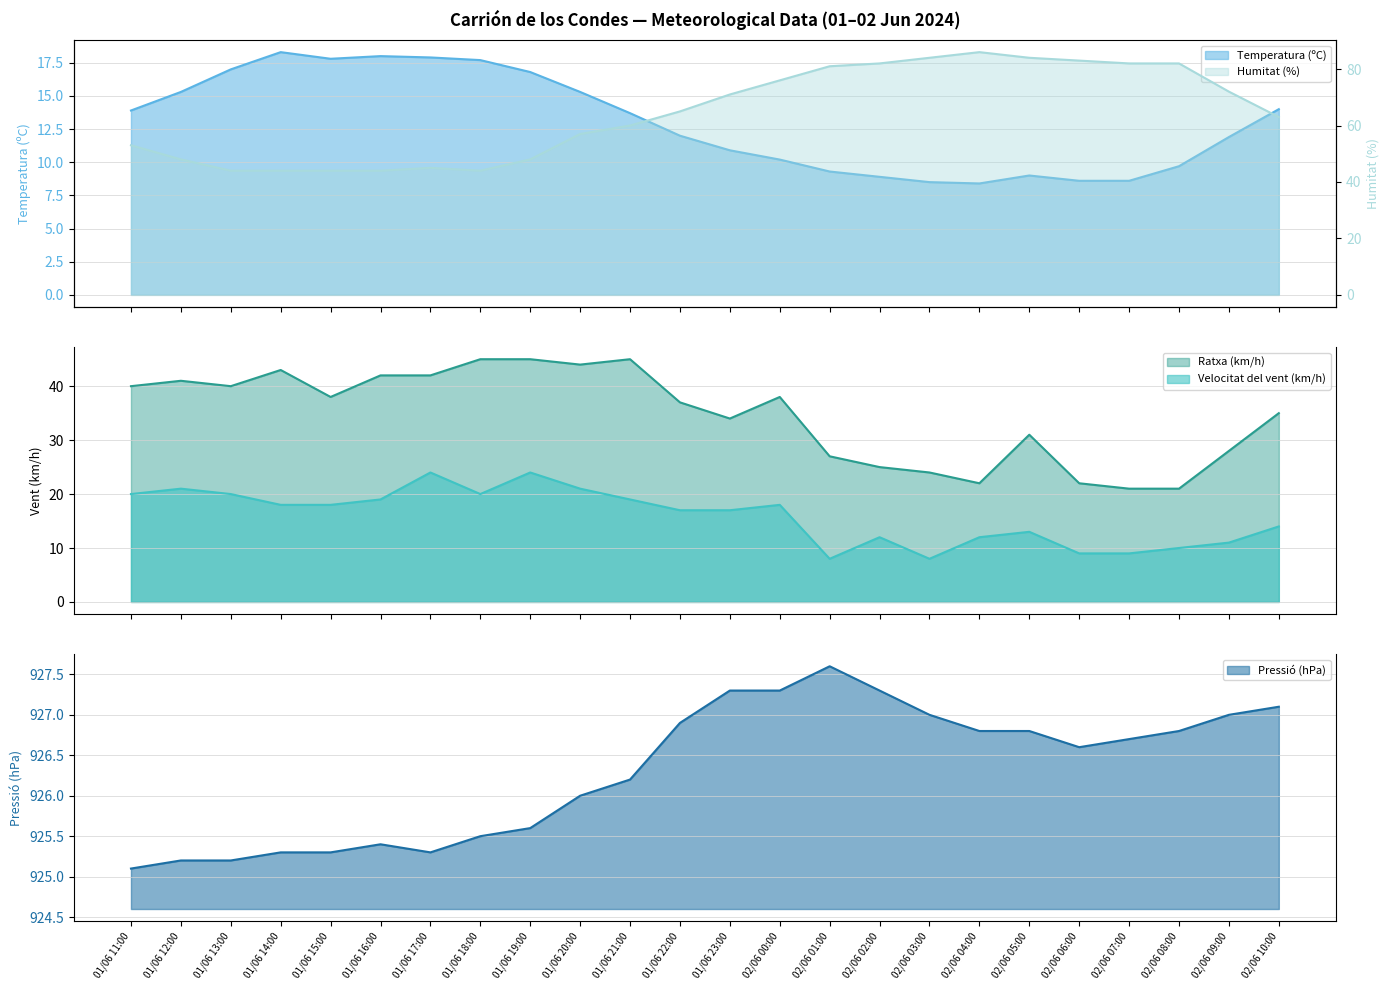

At how many categories does at least one series exceed 298?

24